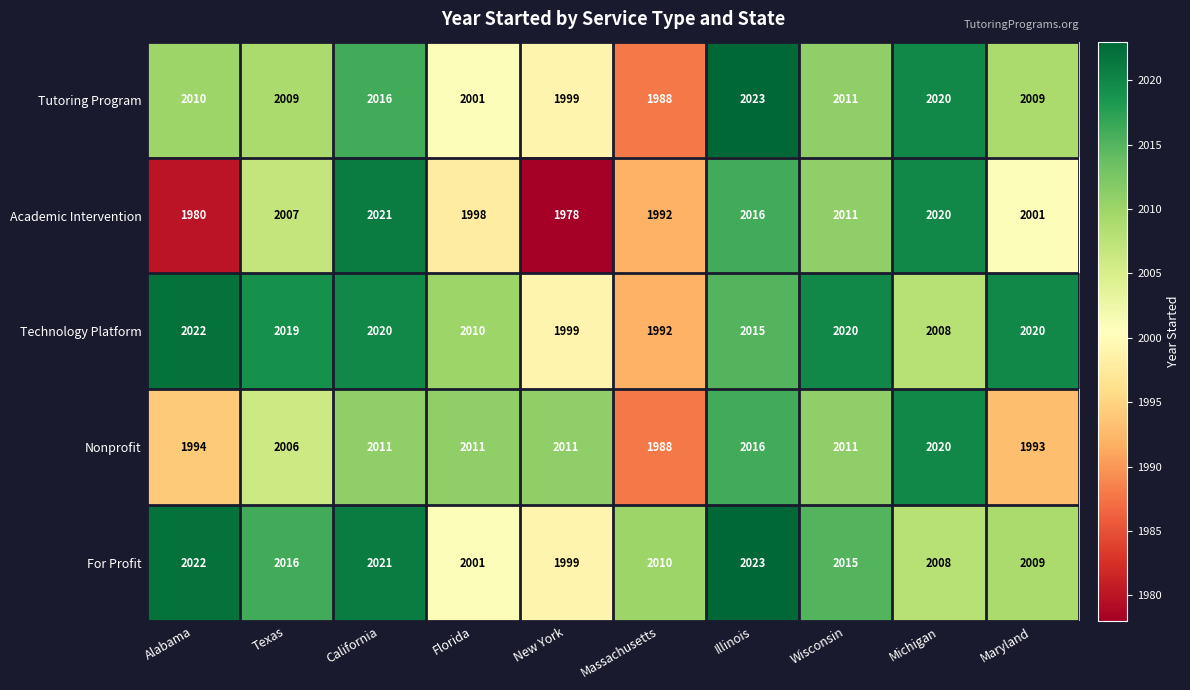

Read the Nonprofit value at Illinois, to the nearest 10.

2020